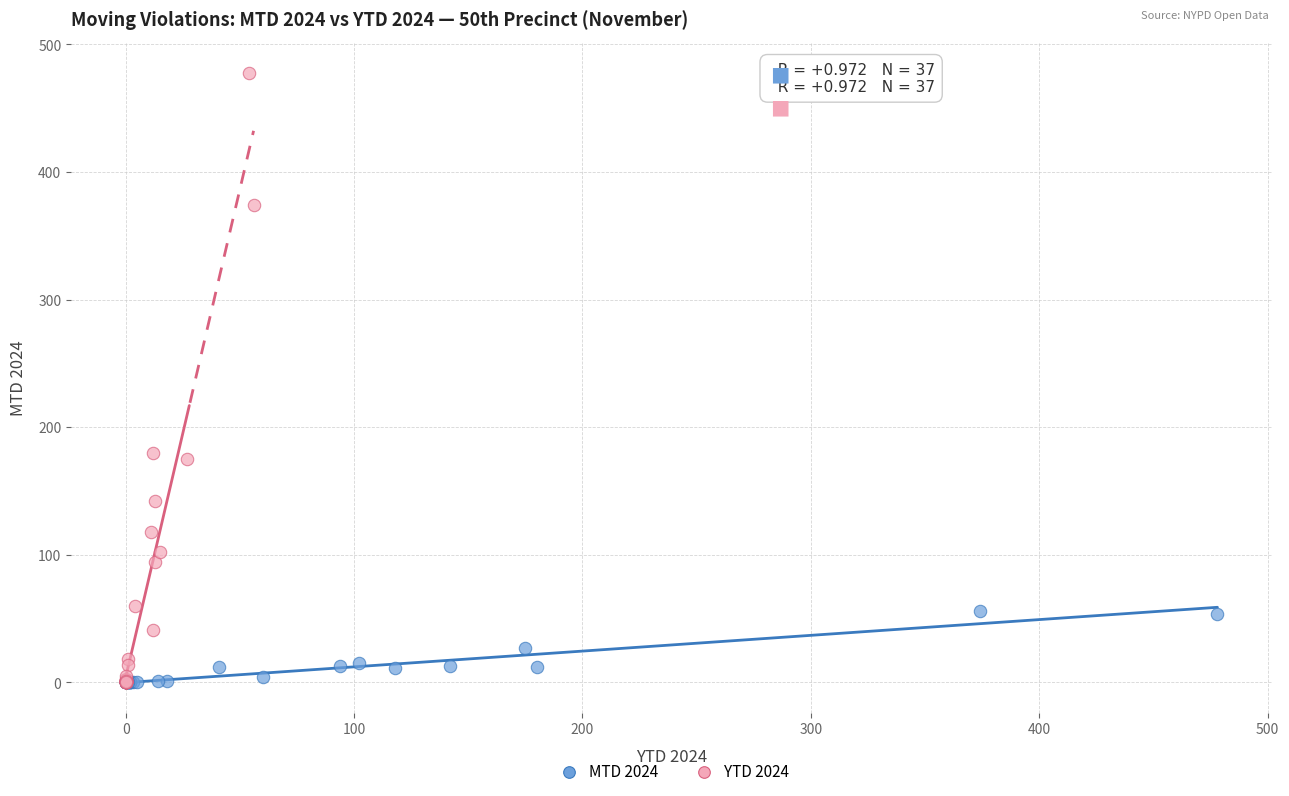

Which series contains the highest Y value?

YTD 2024